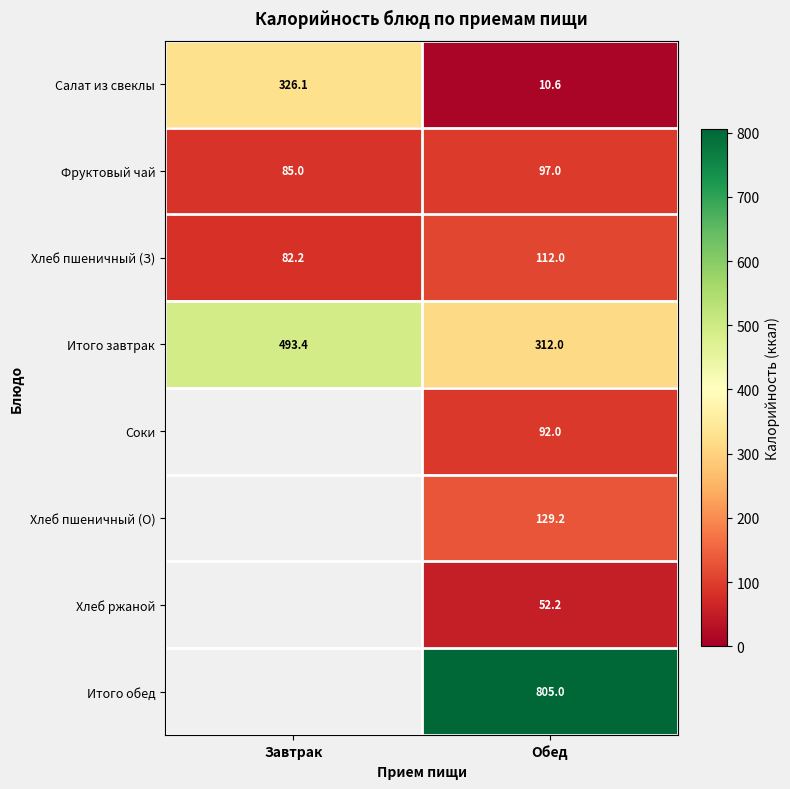

Rank the series at Обед from lowest to highest value.

Салат из свеклы, Хлеб ржаной, Соки, Фруктовый чай, Хлеб пшеничный (З), Хлеб пшеничный (О), Итого завтрак, Итого обед